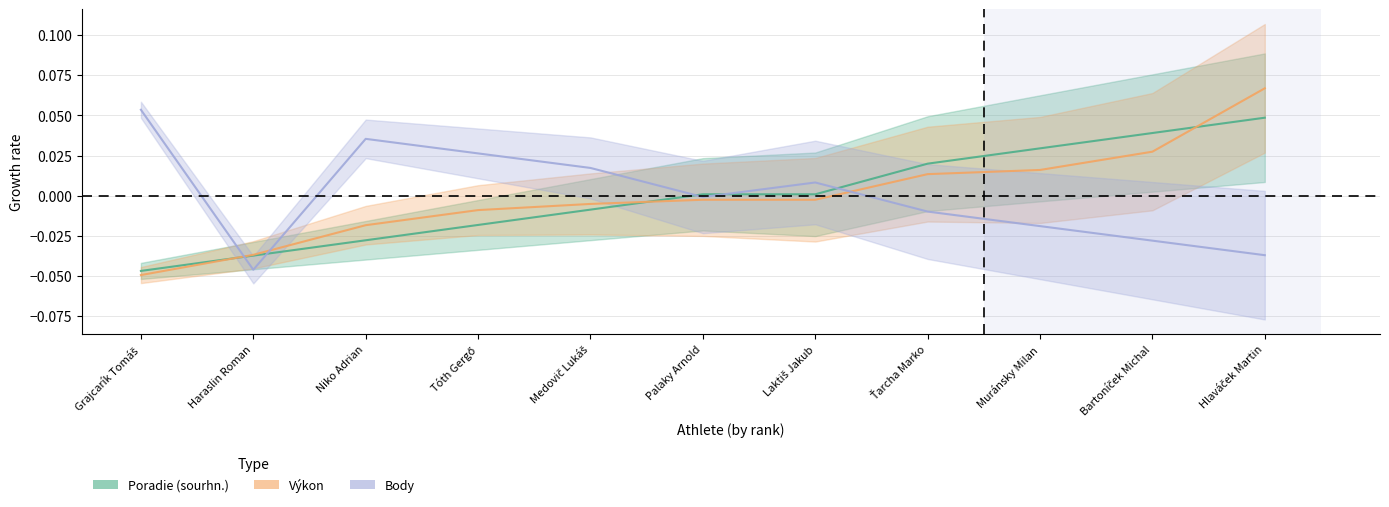

Rank the categories by Poradie (sourhn.) value from lowest to highest.

Grajcarík Tomáš, Haraslin Roman, Niko Adrian, Tóth Gergő, Medovič Lukáš, Palaky Arnold, Laktiš Jakub, Ťarcha Marko, Muránsky Milan, Bartoníček Michal, Hlaváček Martin